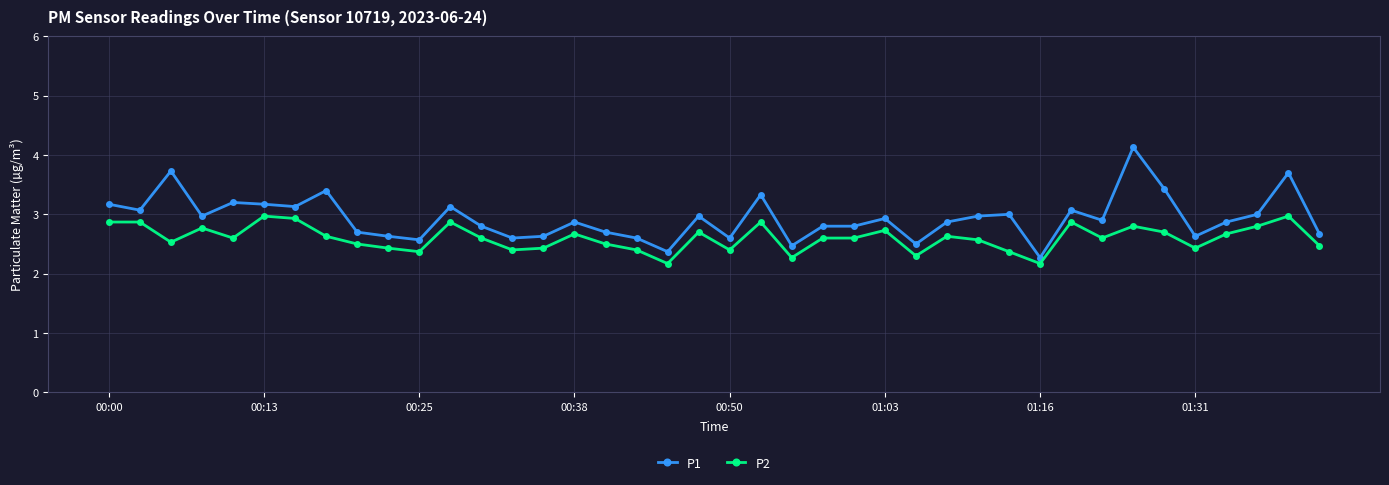

What is the difference between the maximum and minimum values in the P1 series?

1.9